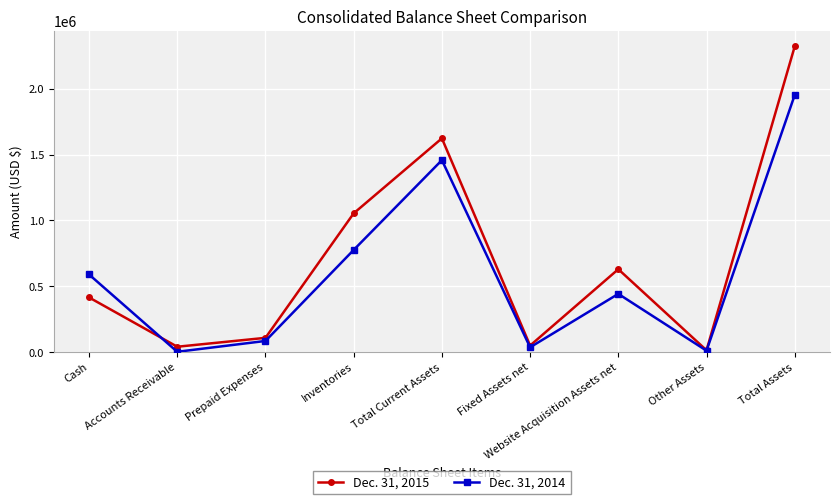

In Dec. 31, 2015, how many points are higher than both neighbors (excluding endpoints)?

2